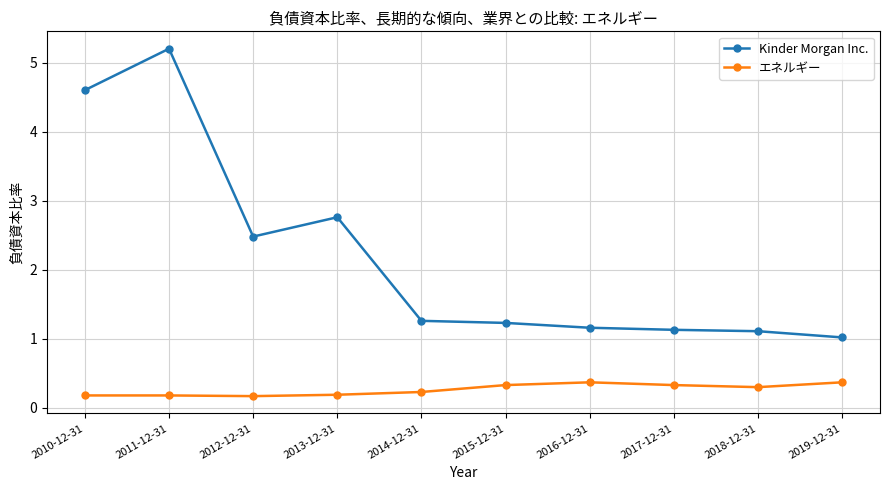

What is the minimum value shown in the chart?

0.2